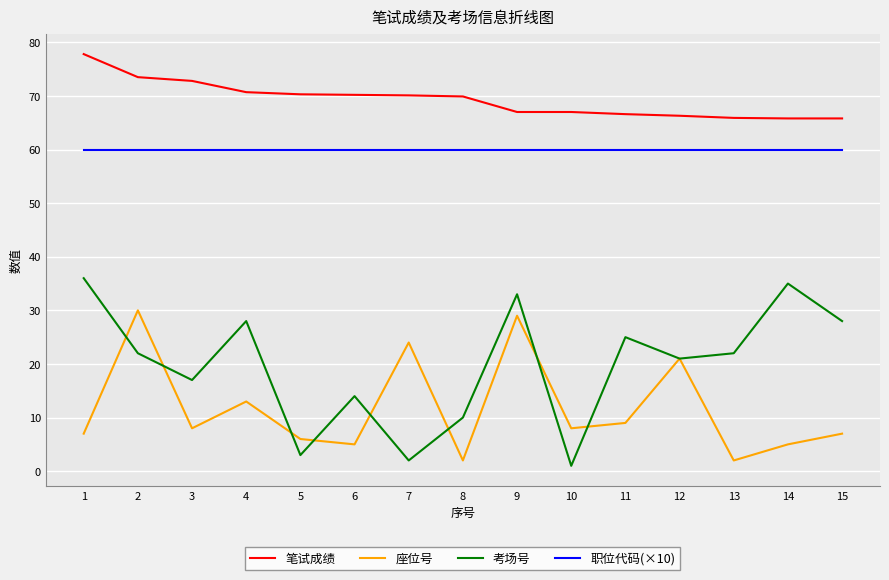

Between 3 and 12, which series saw the biggest shift?

座位号